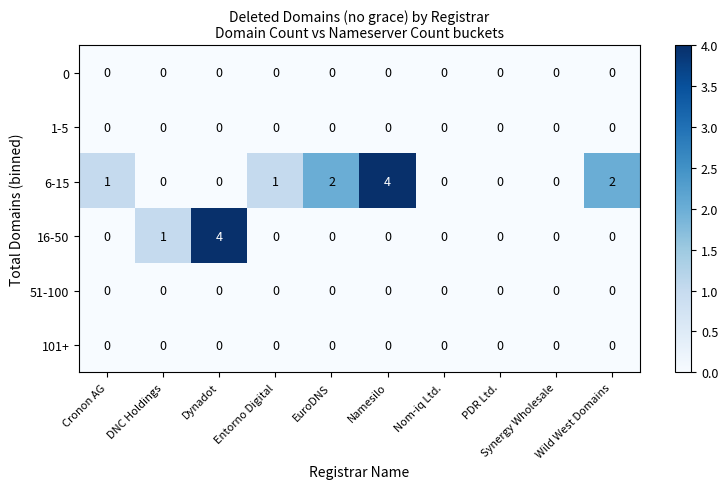

What is the difference between the highest and lowest values at Entorno Digital?

1